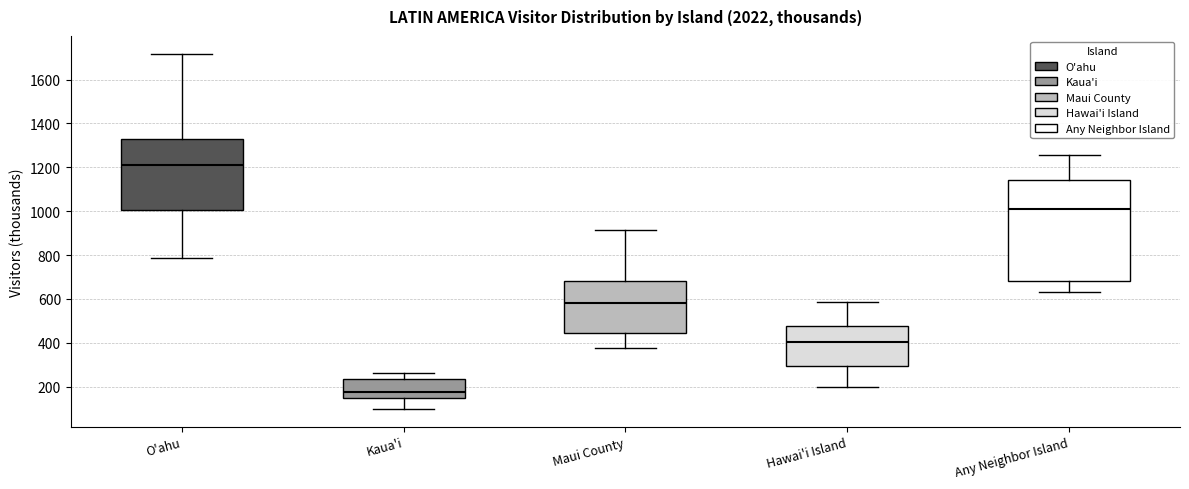

Which box is the tallest, from its lower edge to its upper edge?

Any Neighbor Island